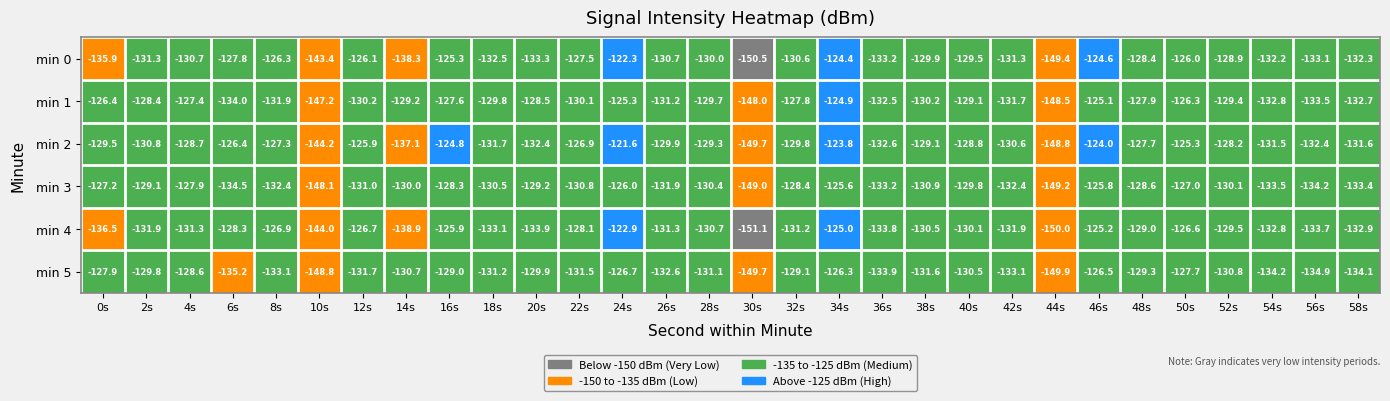

What is the greatest value displayed?

-121.6